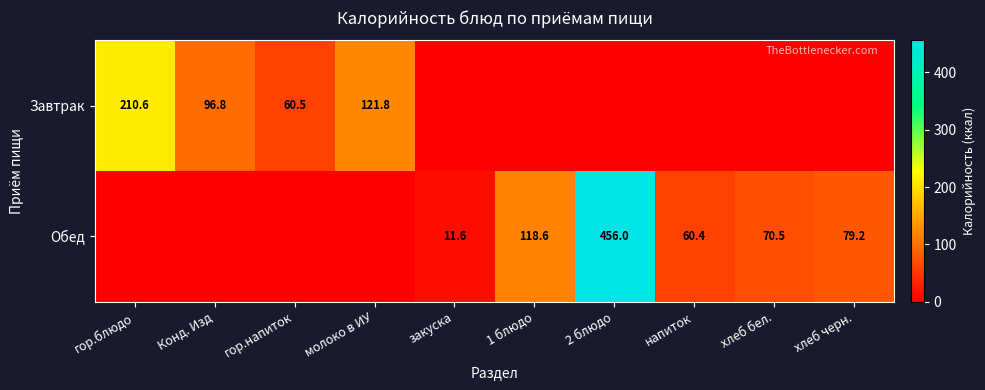

The value of Обед at хлеб черн. is 79.2. True or false?

True